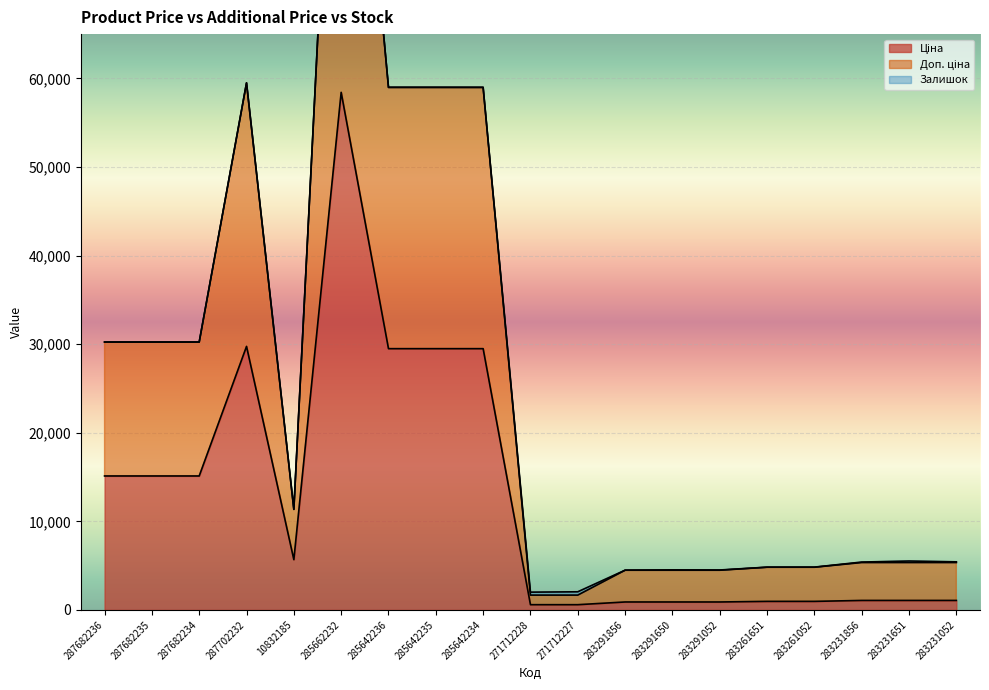

The Доп. ціна series shows 1114.9 at 283261651. True or false?

False